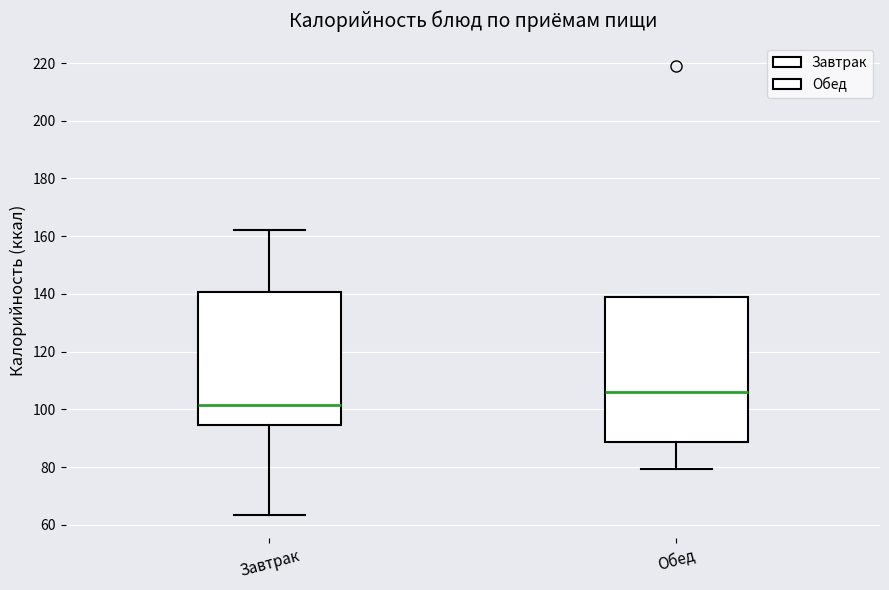

Comparing the boxes themselves (not the whiskers), which one is the tallest?

Обед